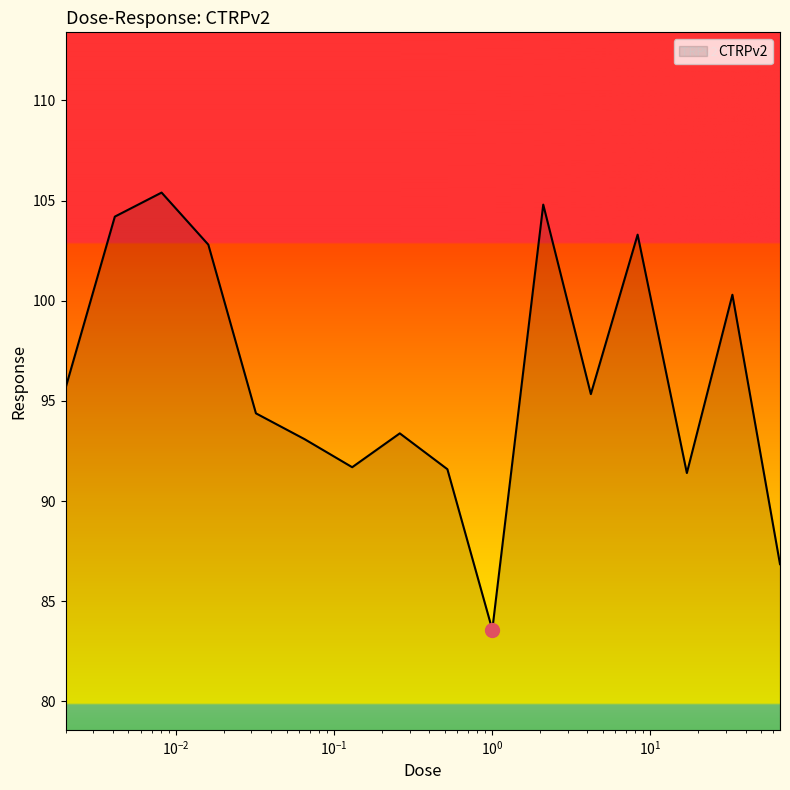

How many interior local peaks (higher than both neighbors) does the data have?

5